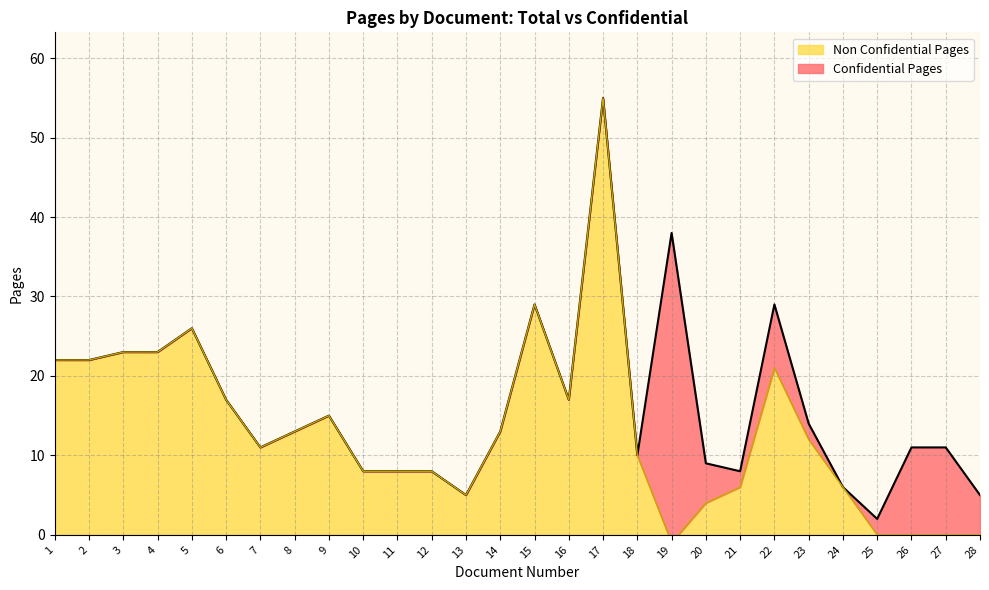

What is the minimum value shown in the chart?

2